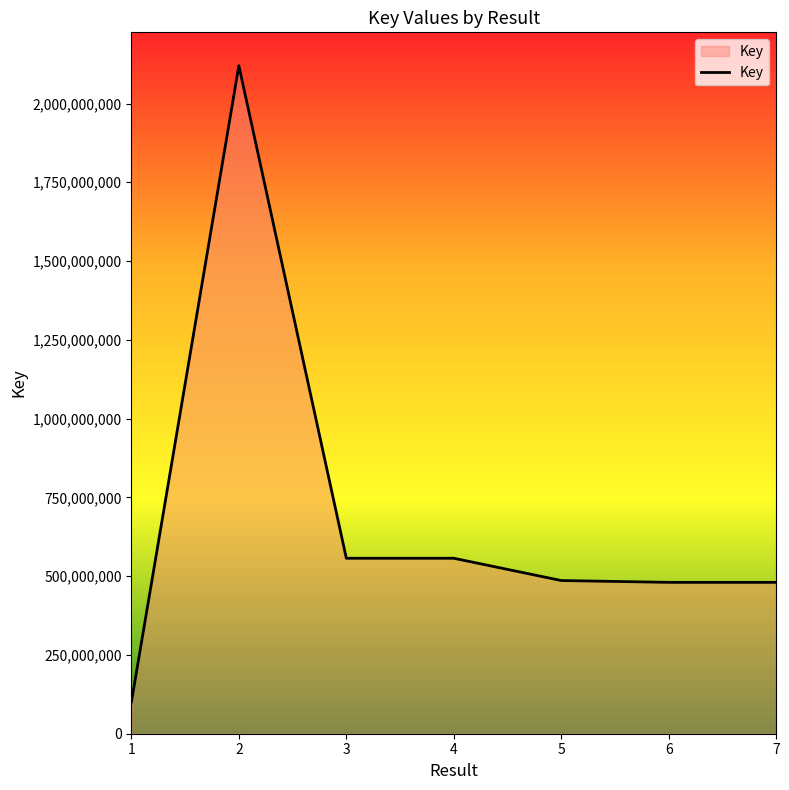

What is the greatest value displayed?

2119915516